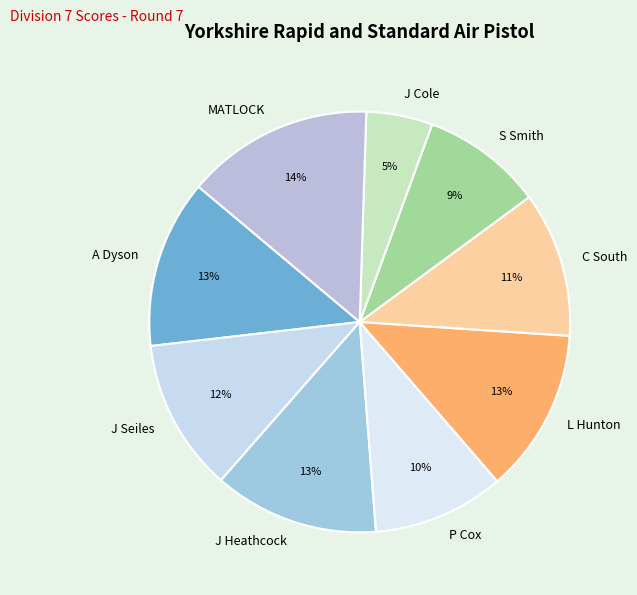

Approximately how many times larger is the value at S Smith compared to J Heathcock?

0.7